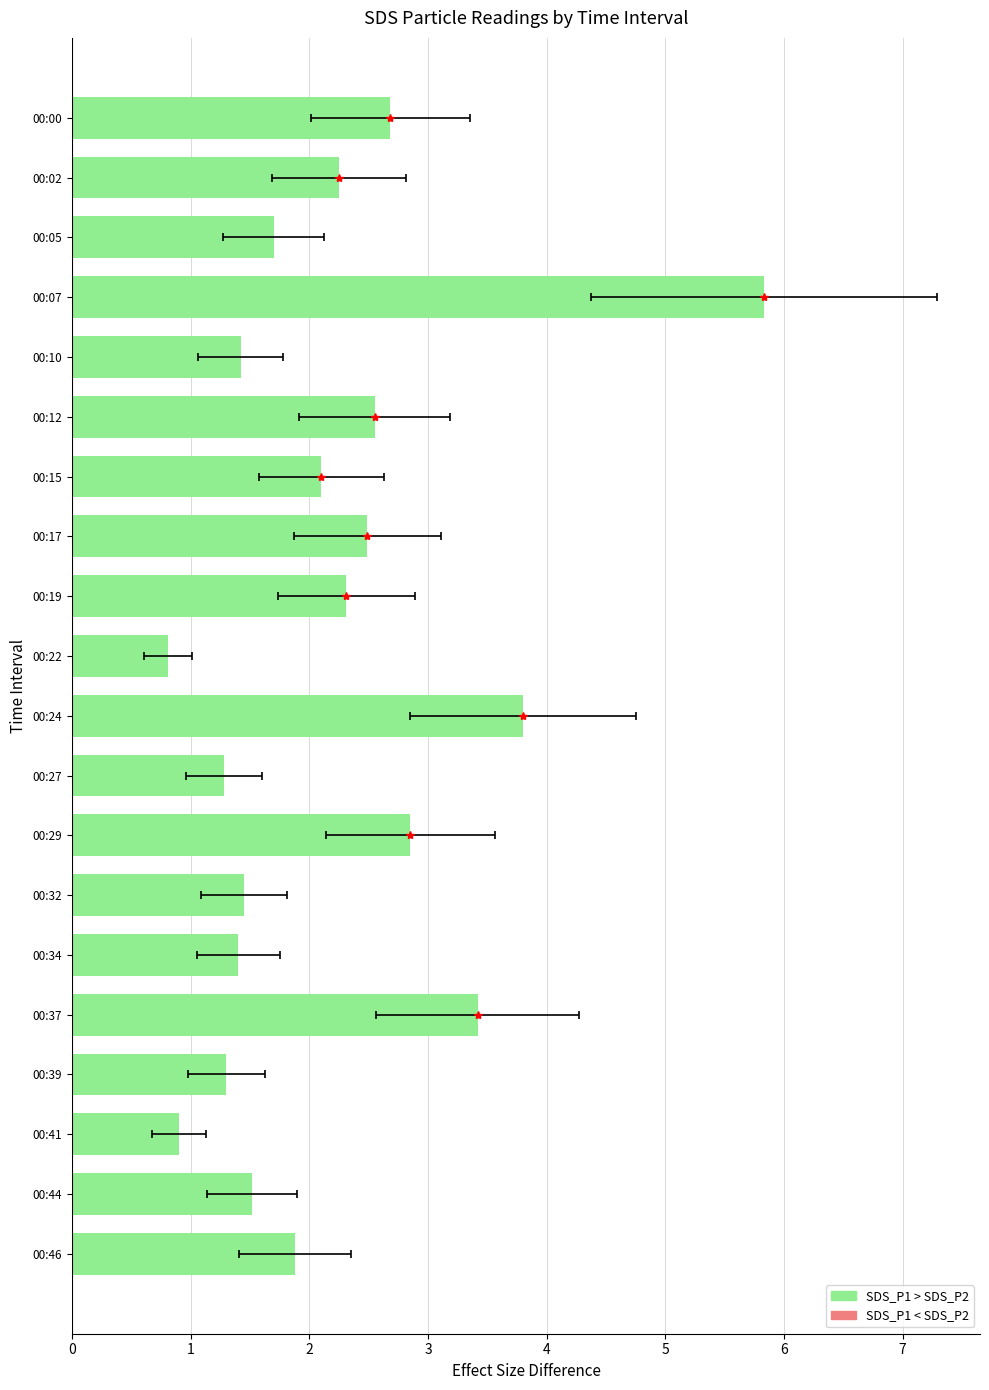

The chart shows a value of 0.8 at 00:22. True or false?

True